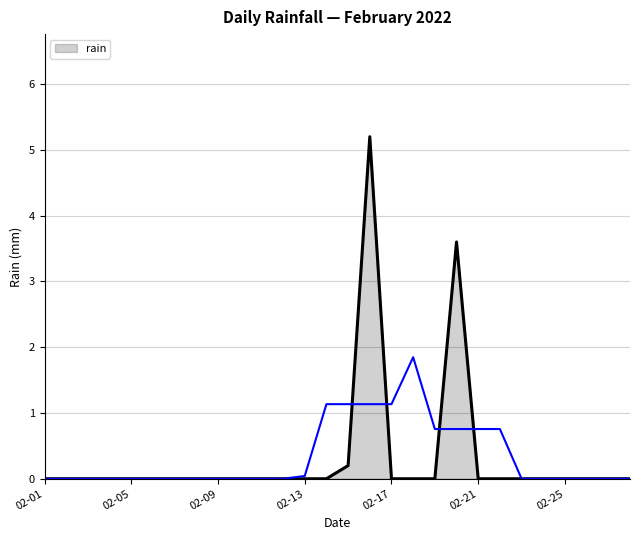

What is the maximum value for rain?

5.2